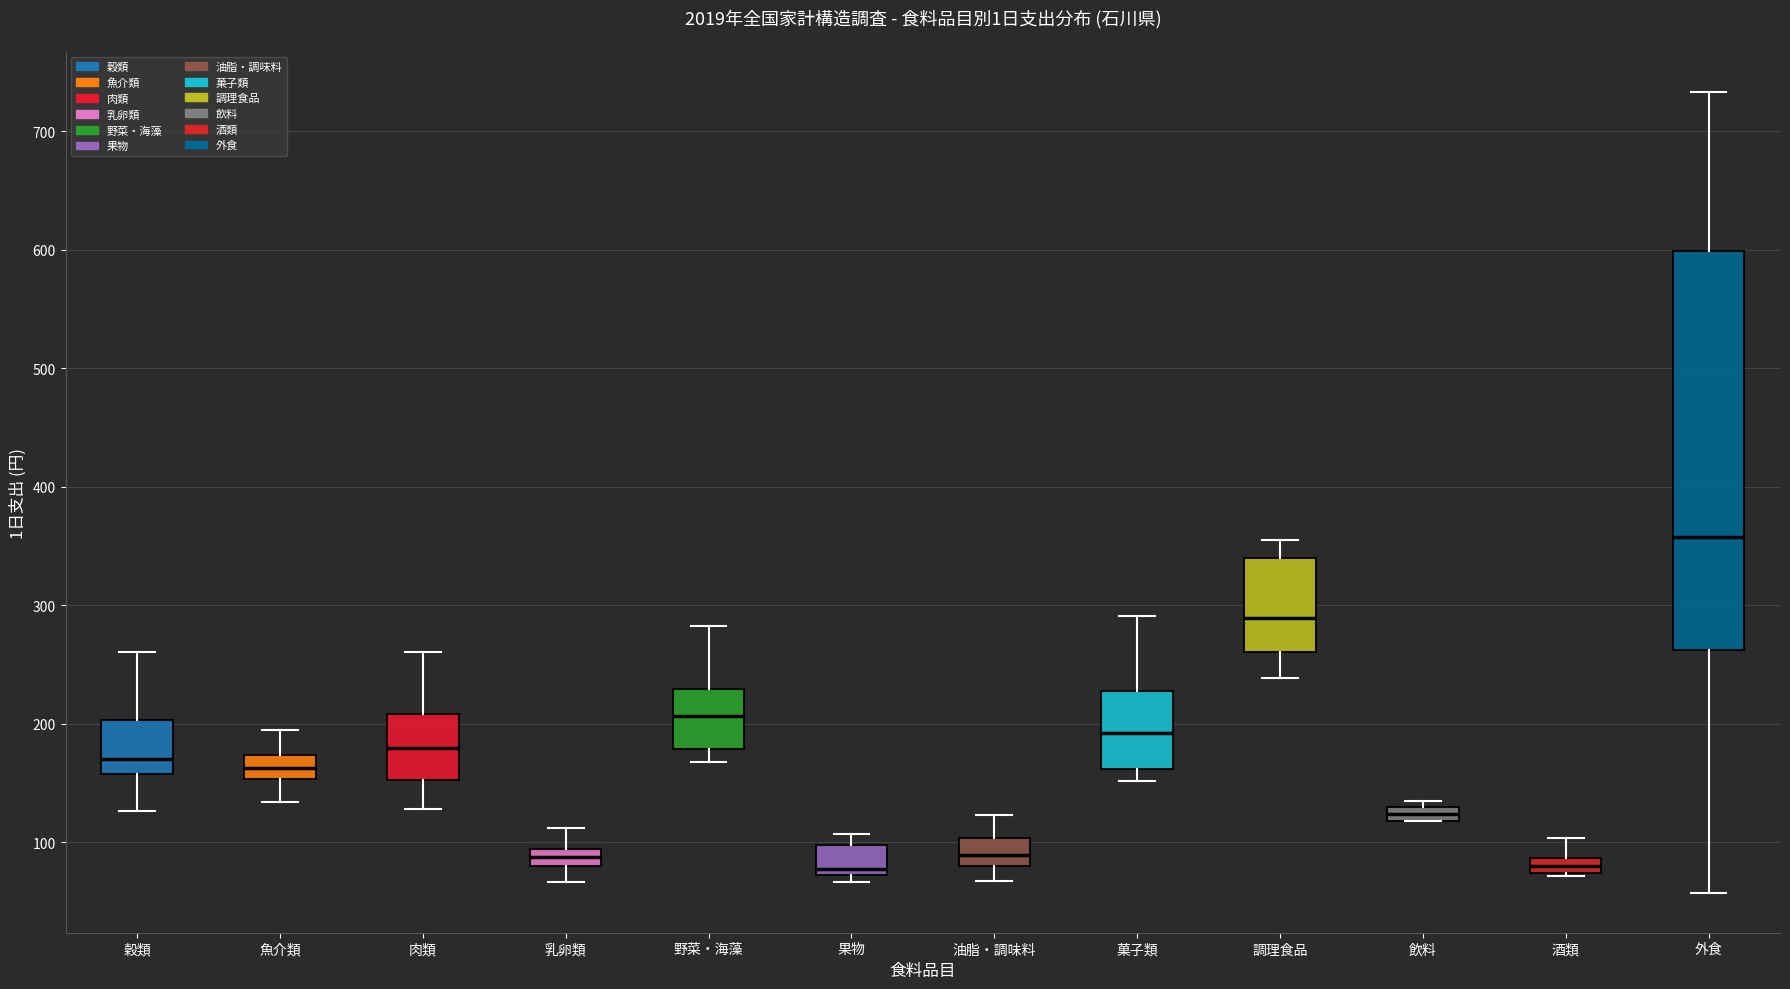

Where is the lower edge of the box for 魚介類 on the y-axis? The values are not printed on the chart, so give them approximately, as read against the axis.

150